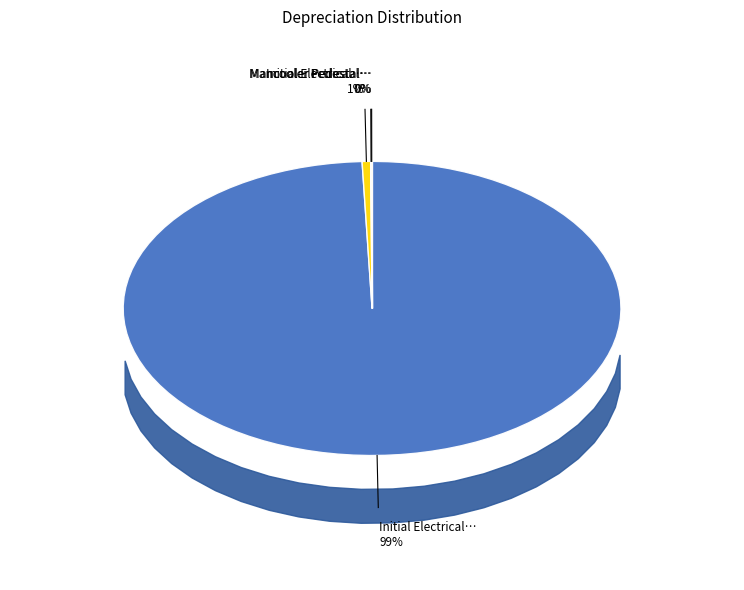

The Mancooler Pedestal Fan (4) slice represents 0% of the pie. True or false?

True